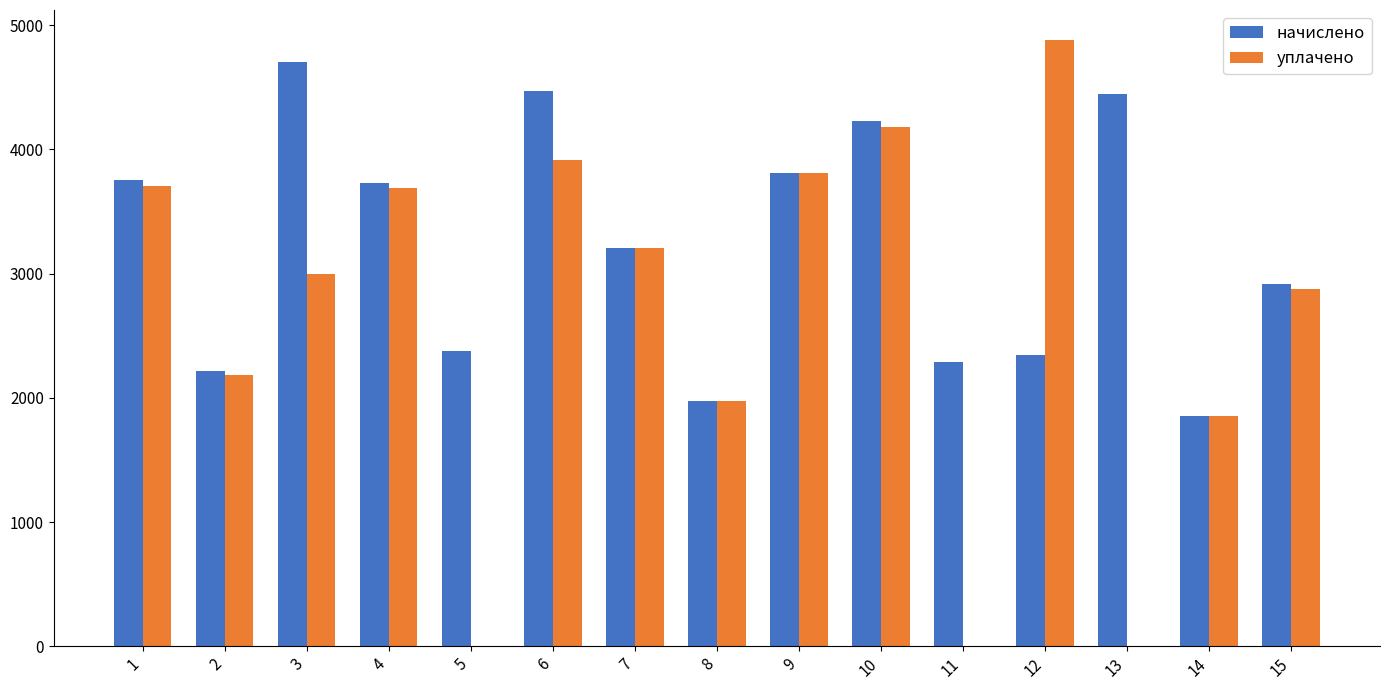

The value of уплачено at 11 is -3382.6. True or false?

False